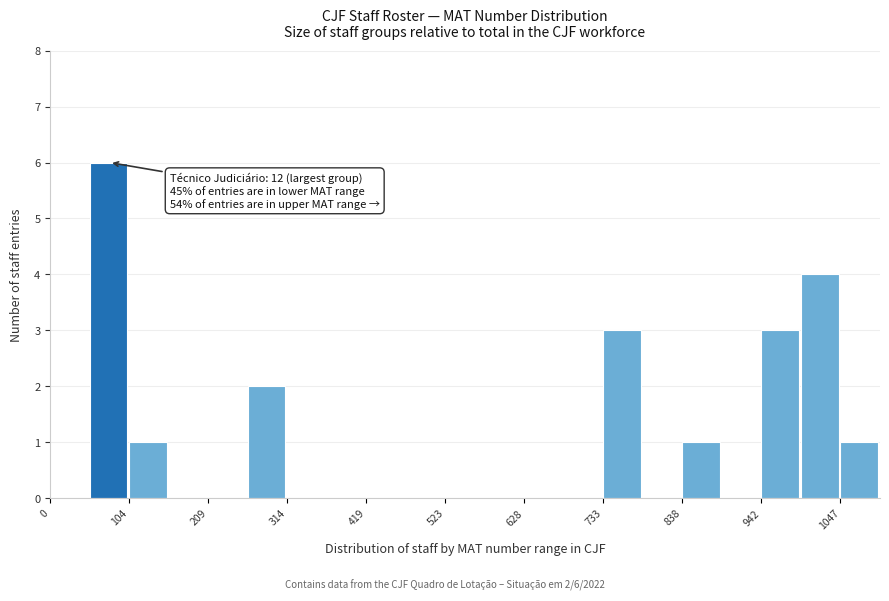

Read against the x-axis, roughly where is the centre of the tallest bar?

80